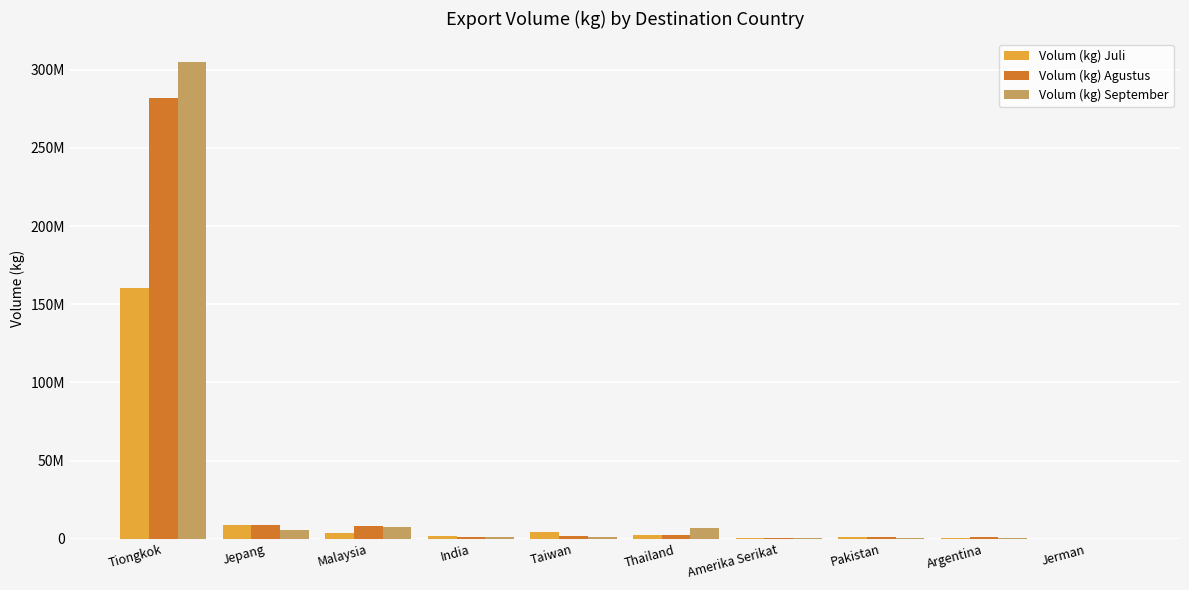

What is the smallest value displayed?

43375